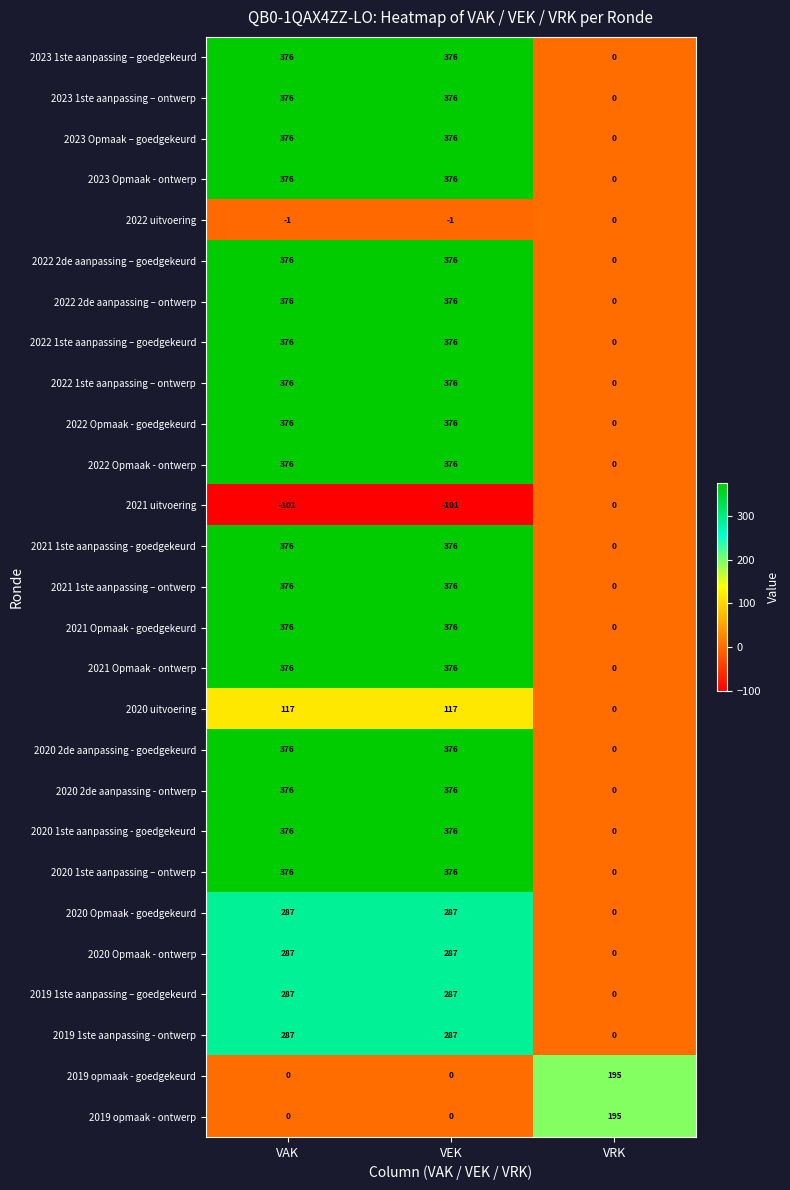

What is the average value of the 2023 1ste aanpassing – goedgekeurd series?

251